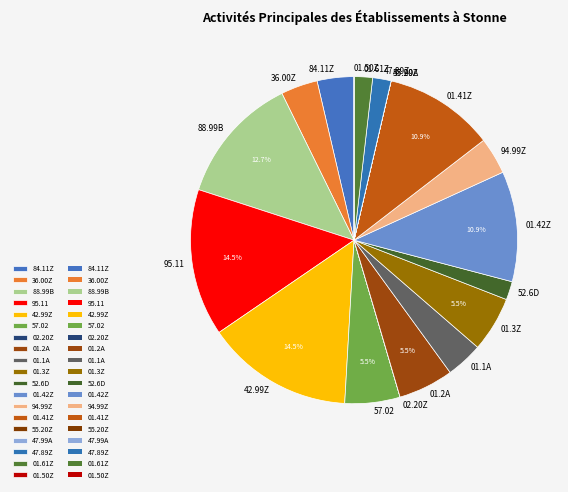

Approximately how many times larger is the value at 88.99B compared to 01.3Z?

2.3